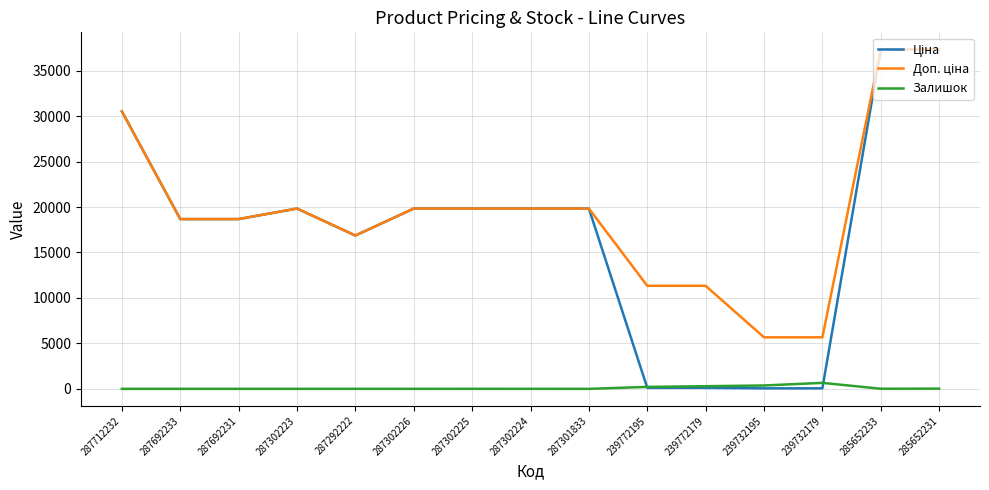

What is the maximum value shown in the chart?

37343.0